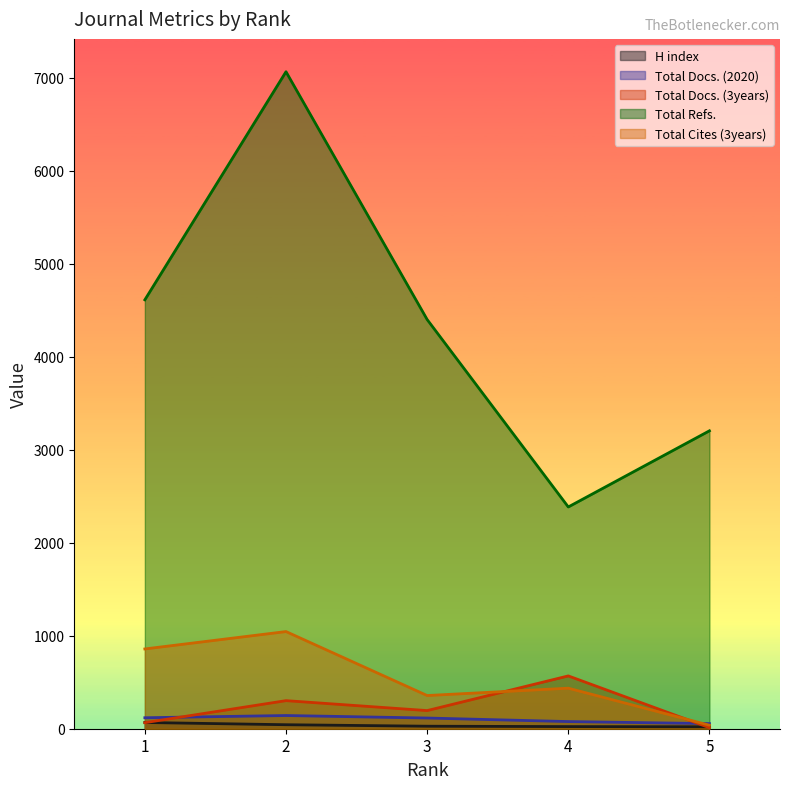

What is the total value across all series at 1?

5721